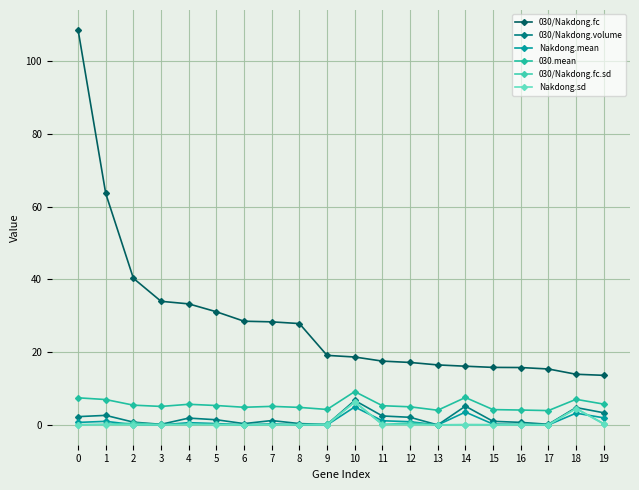

Between 3 and 17, which series saw the biggest shift?

030/Nakdong.fc